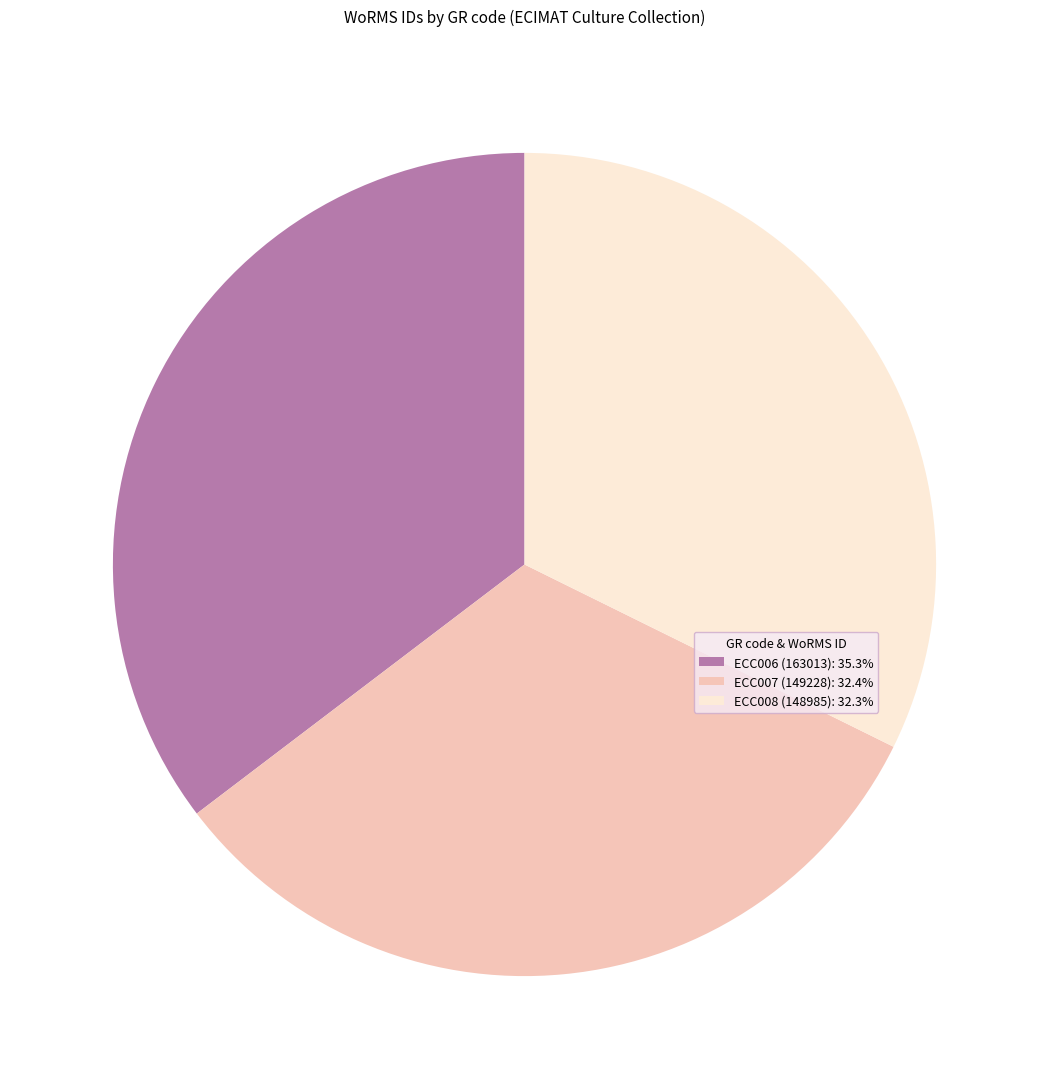

True or false: ECC006 accounts for 26% of the total.

False